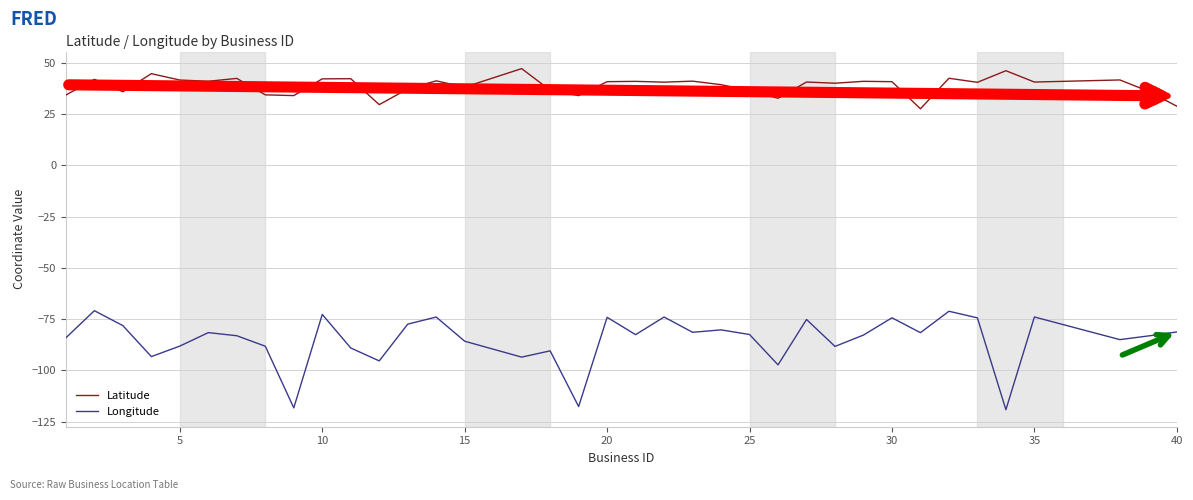

Rank the series by their maximum value, from highest to lowest.

Latitude, Longitude